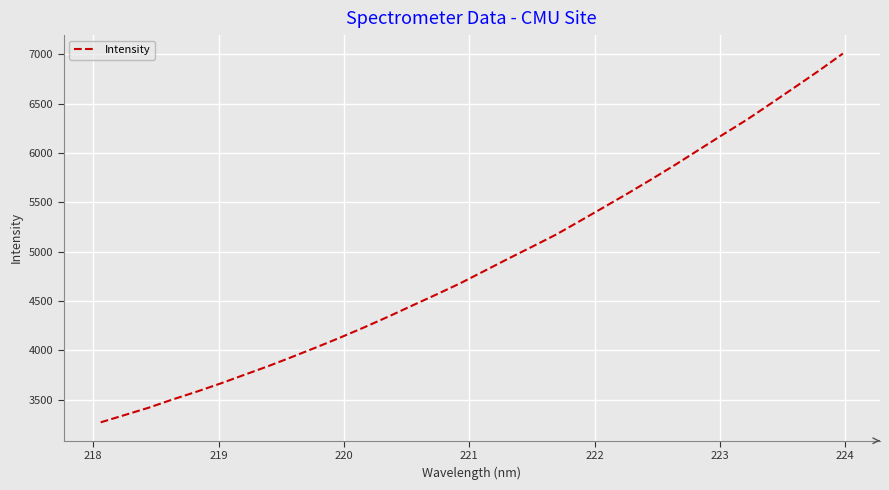

Does the chart have visible grid lines?

Yes